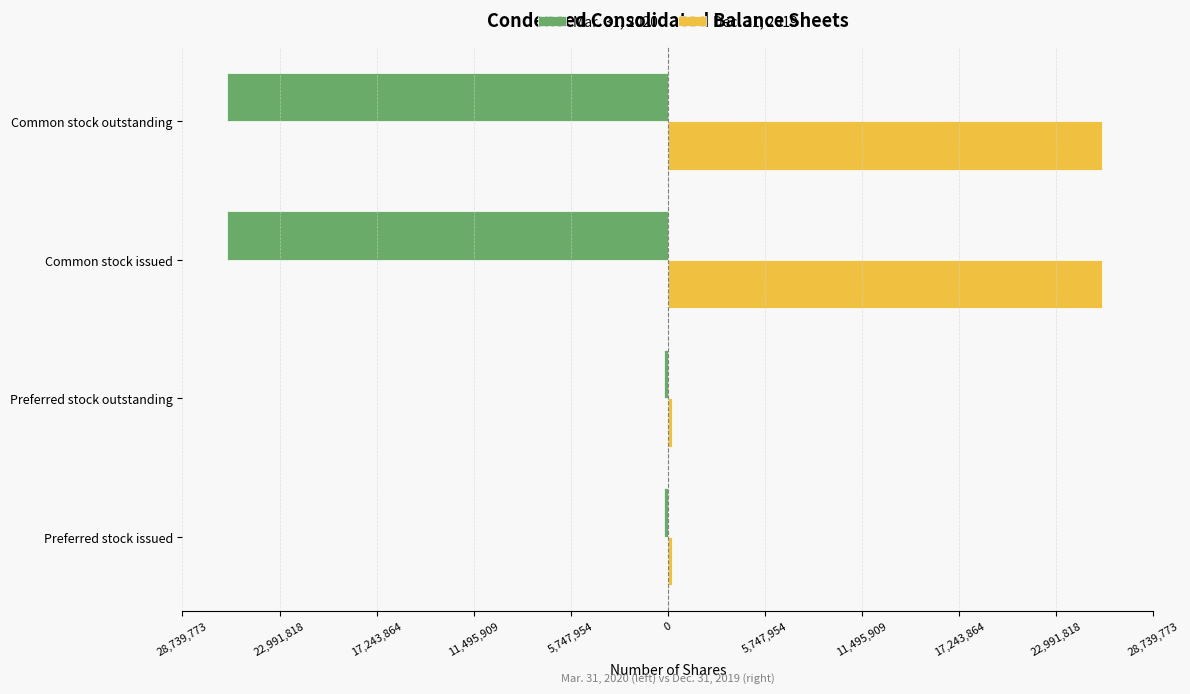

What is the value of the Mar. 31, 2020 bar at the 4th from the left?

-26127067